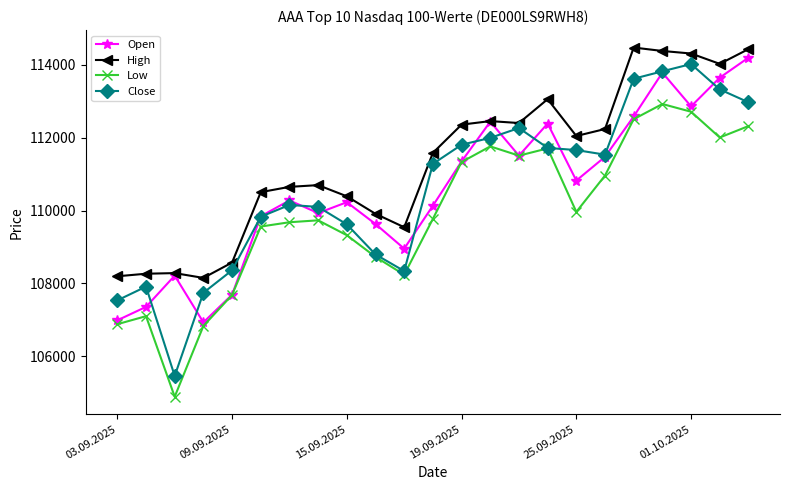

List the series in order of their peak value, lowest first.

Low, Close, Open, High